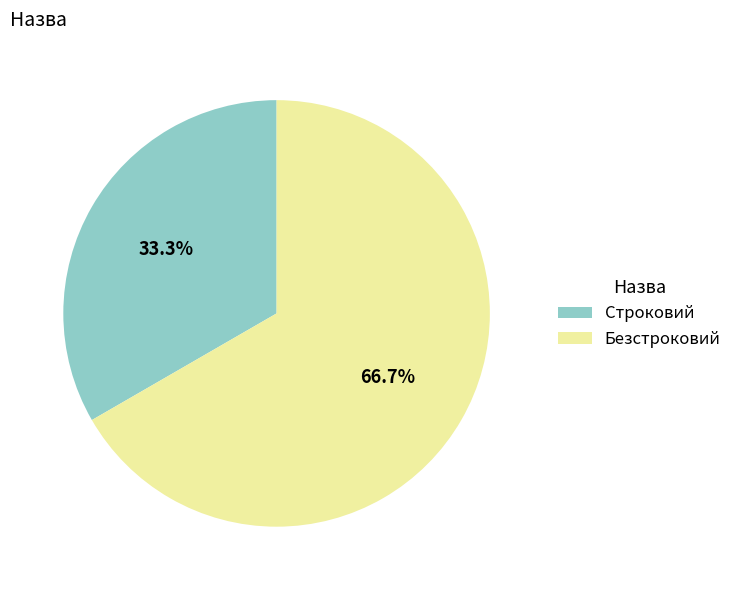

Which category has the biggest portion of the pie?

Безстроковий